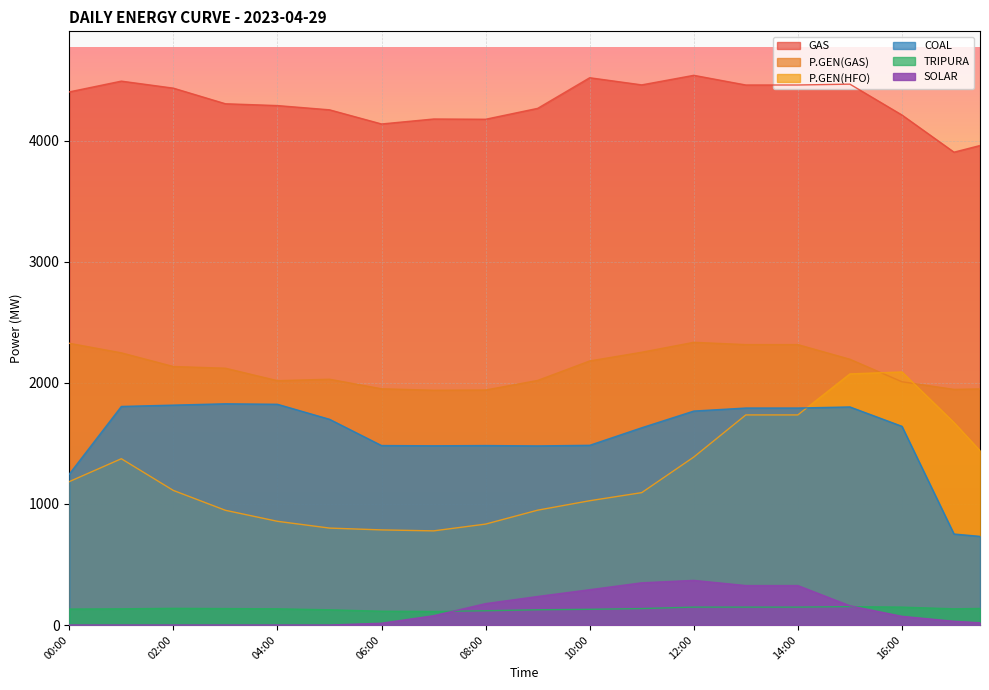

In COAL, how many points are lower than both neighbors (excluding endpoints)?

2